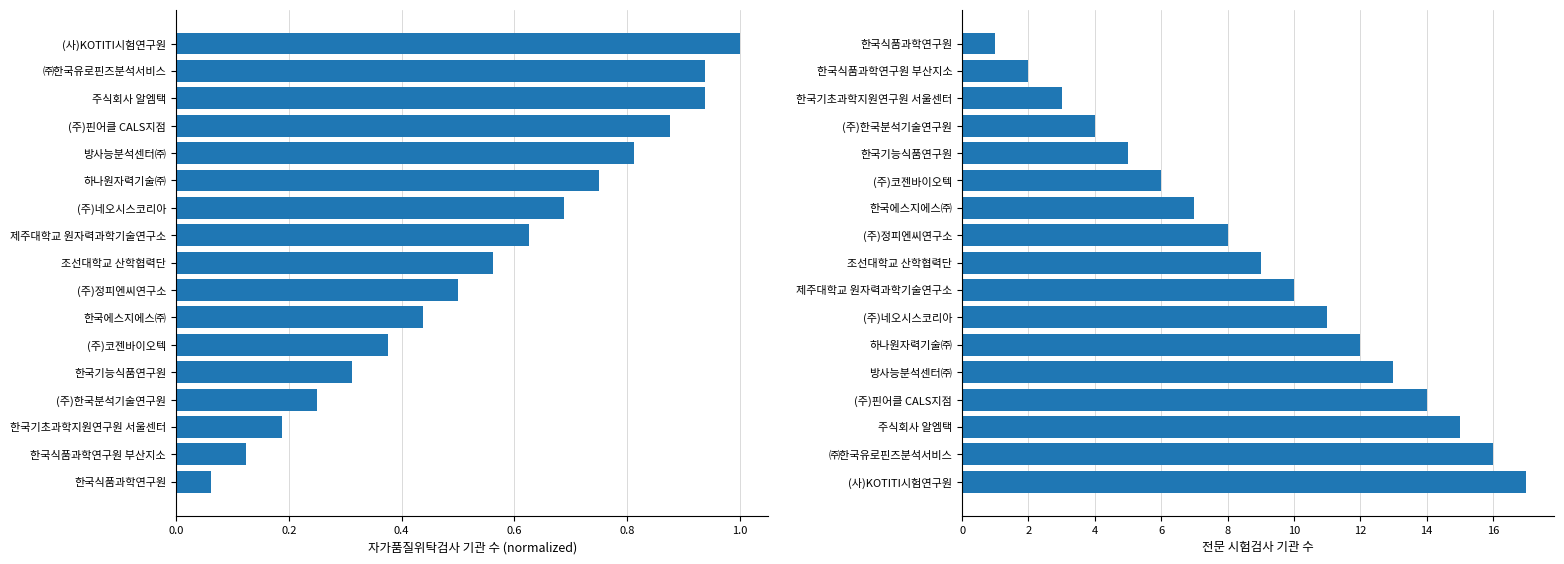

What is the lowest value of the 자가품질위탁검사 series?

0.1